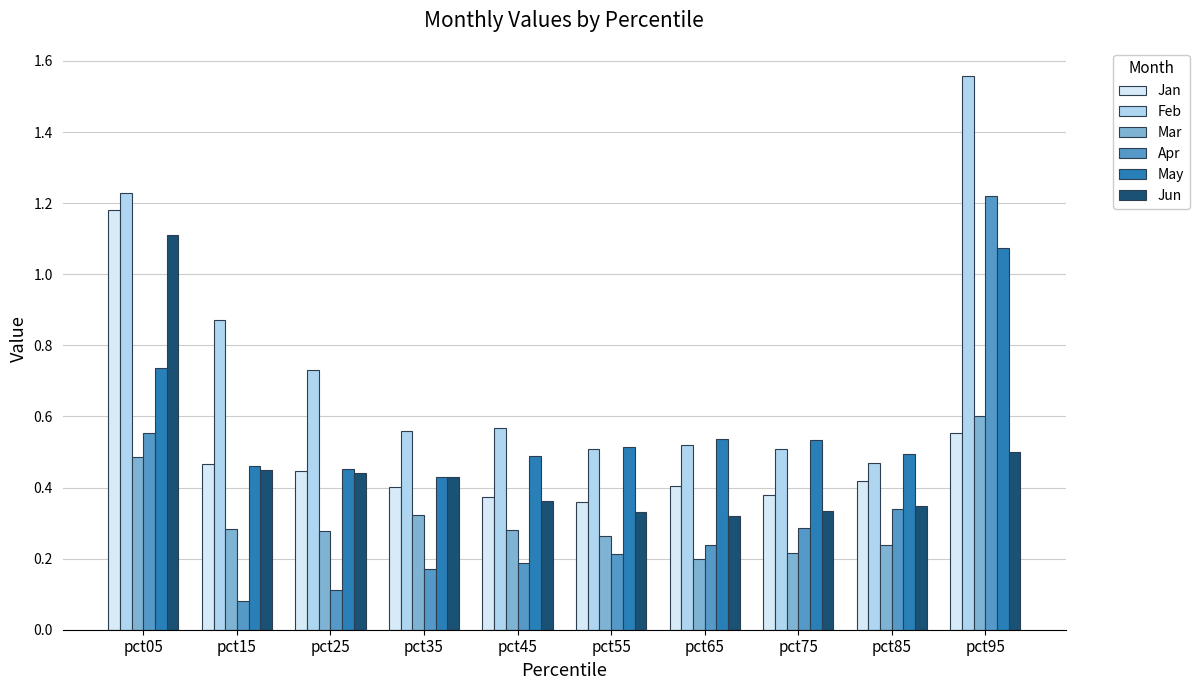

Between pct25 and pct35, which series saw the biggest shift?

Feb